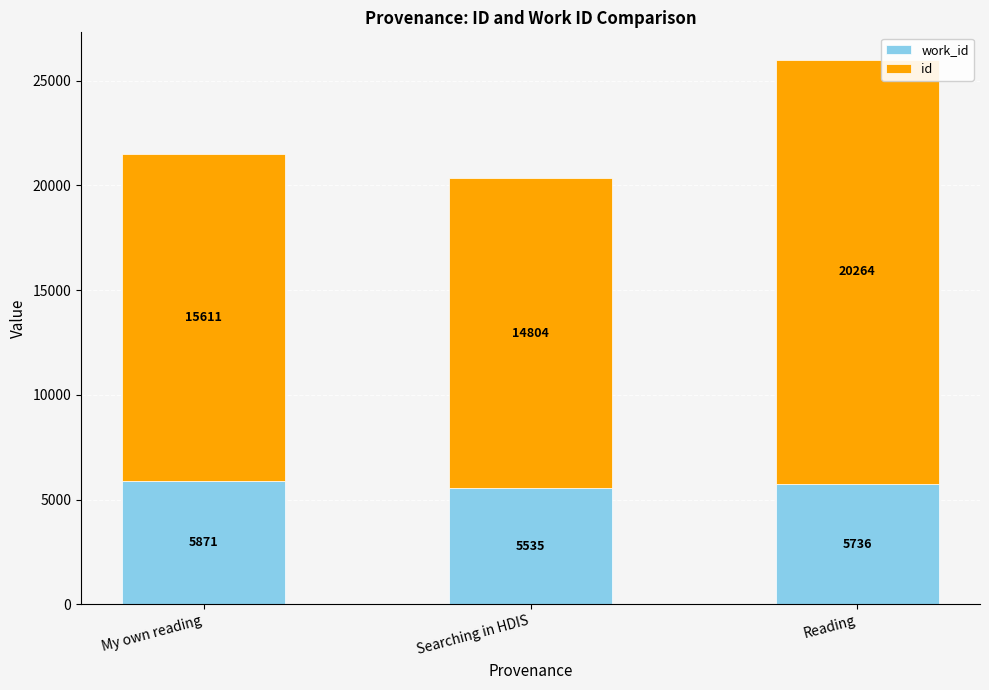

At which category is the sum across all series the highest?

Reading